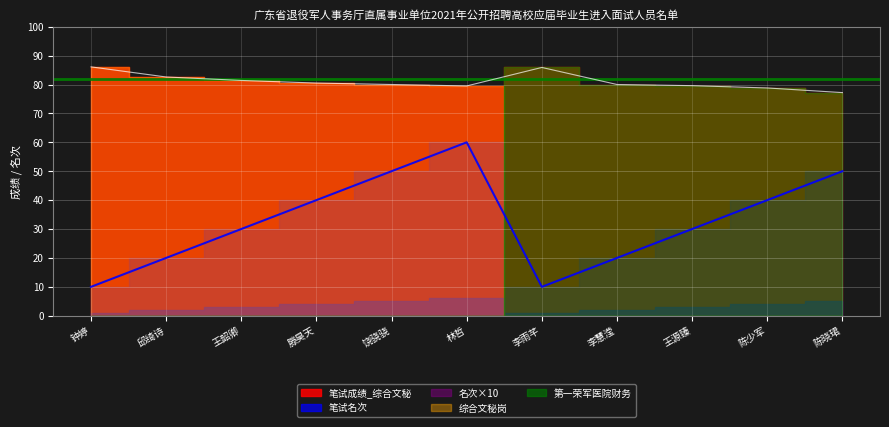

True or false: 序号 and 笔试名次 intersect in this chart.

False